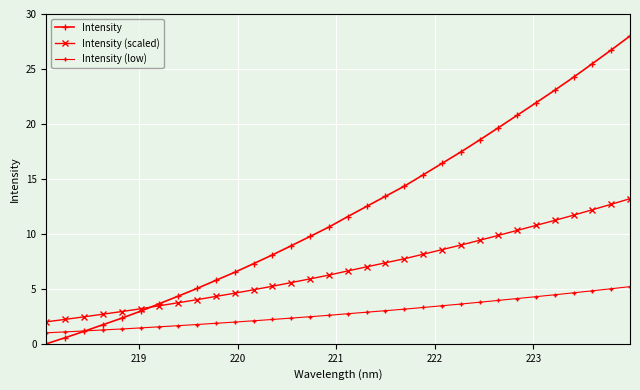

Does the chart have visible grid lines?

Yes